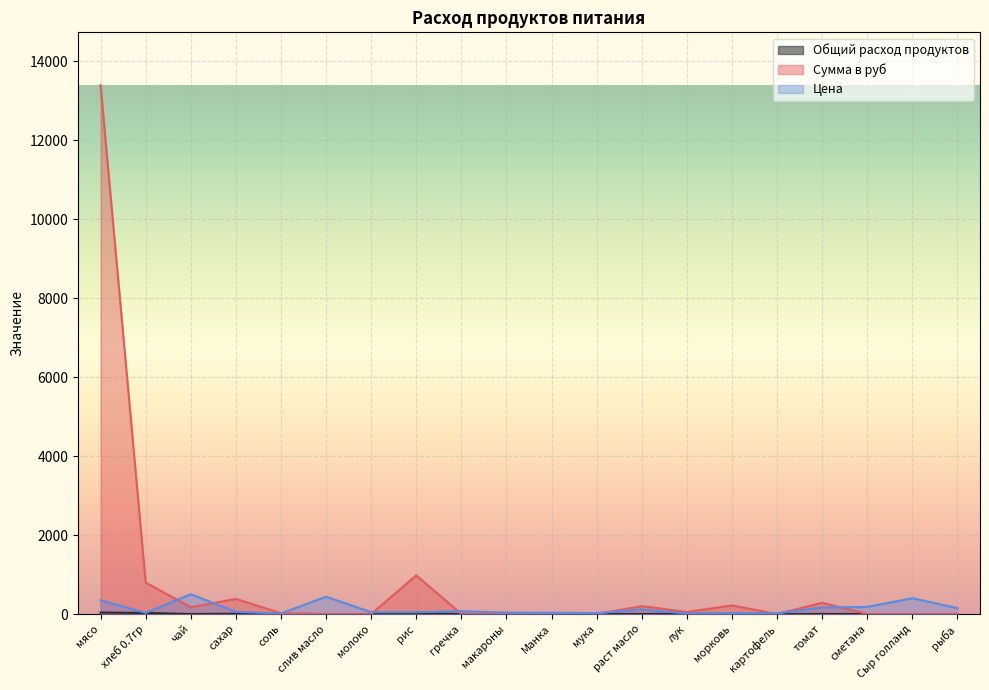

What is the greatest value displayed?

13398.0